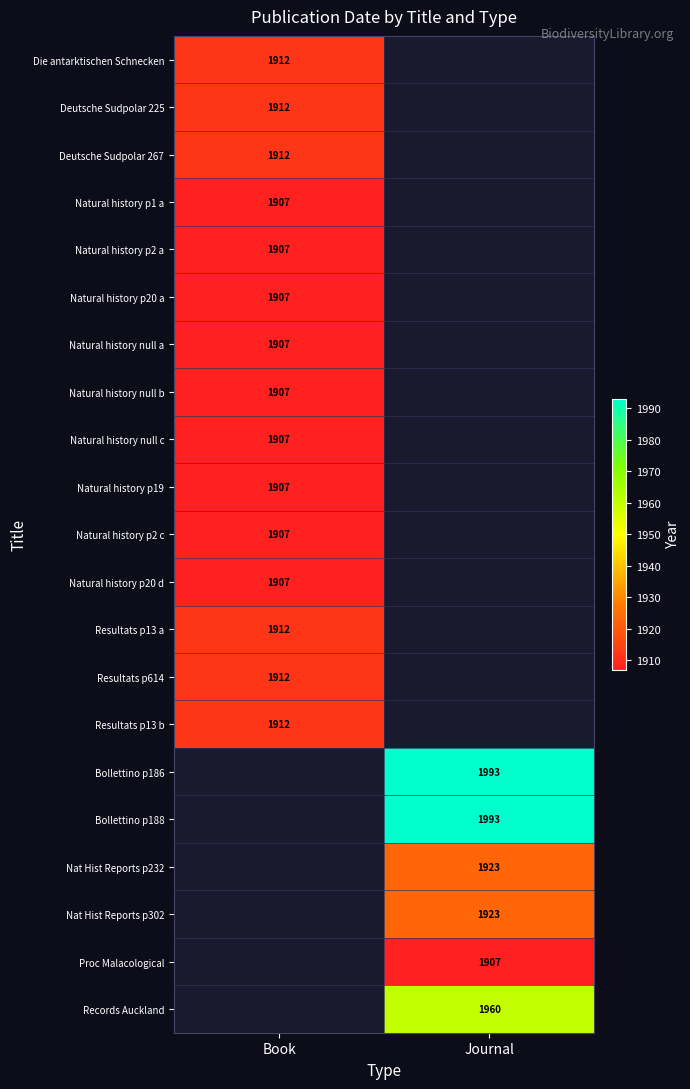

How many series are shown in this chart?

21